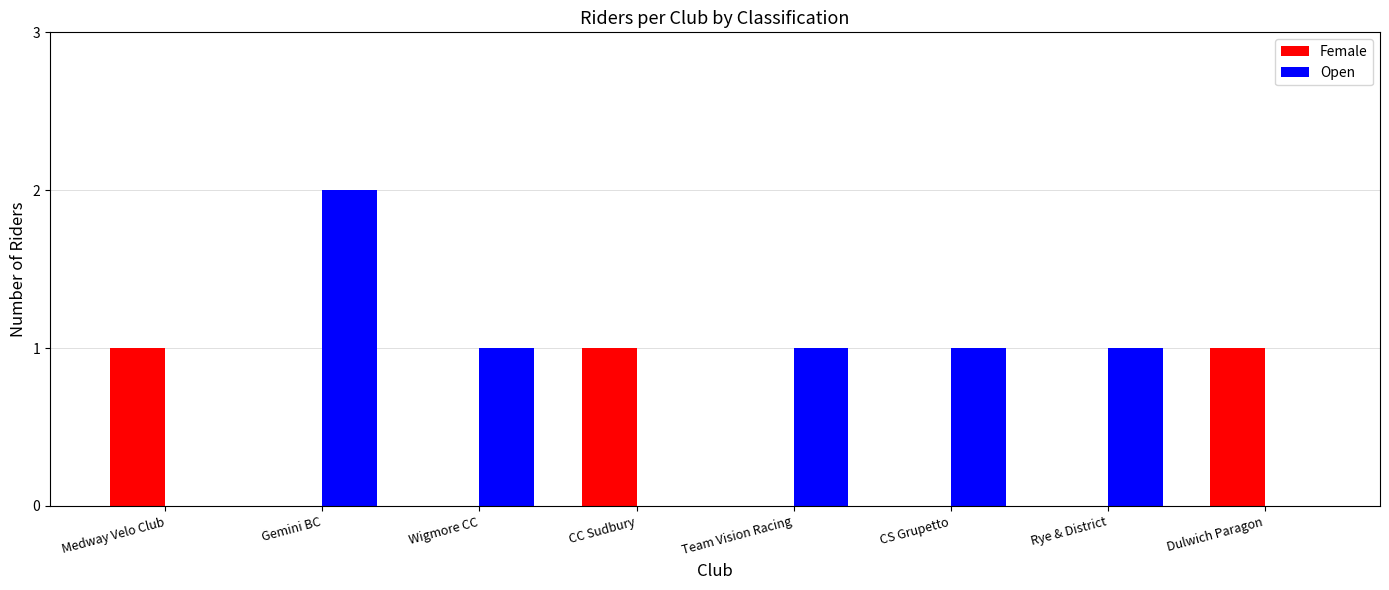

At which category is the sum across all series the highest?

Gemini BC